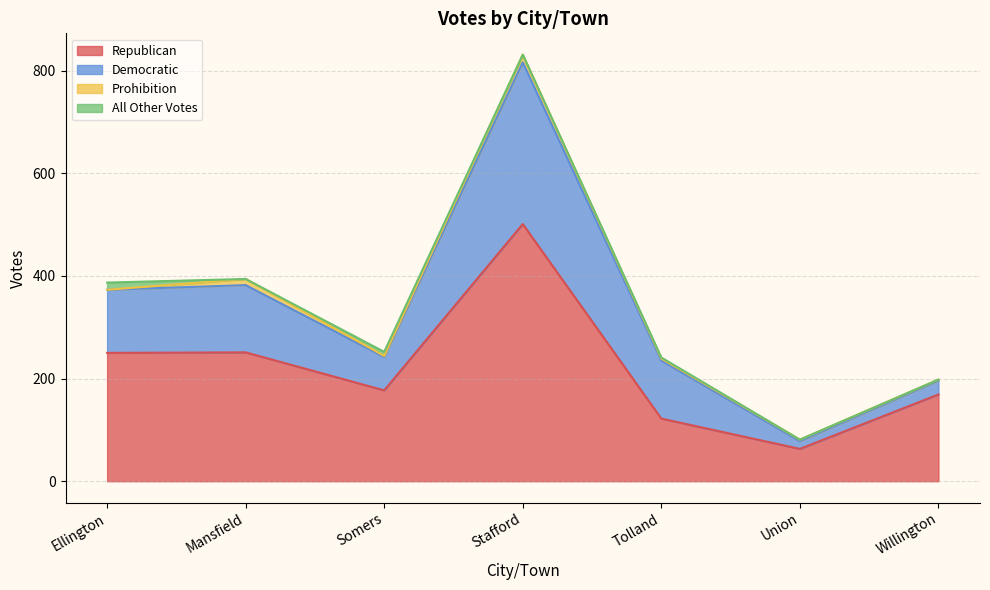

True or false: Republican and Prohibition cross at least once.

False